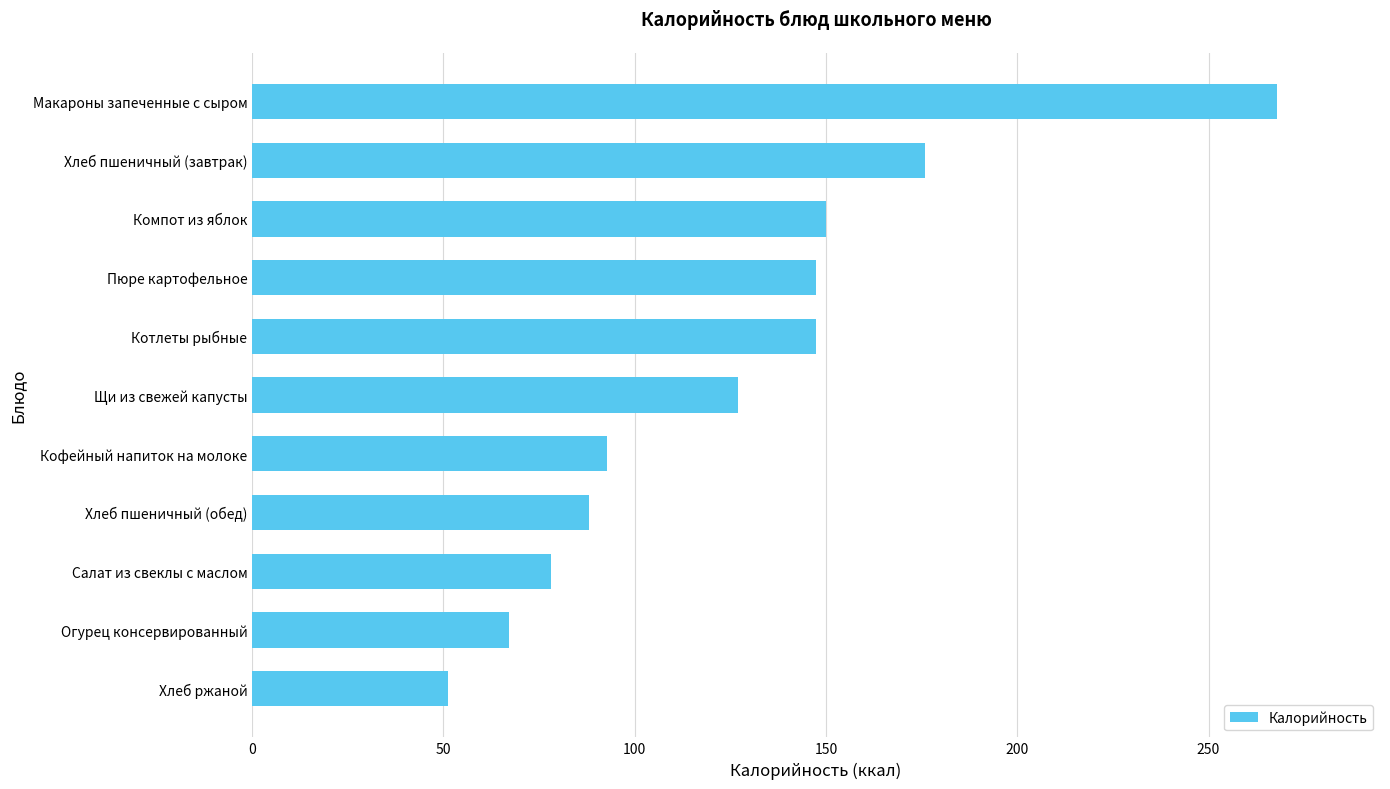

What is the greatest value displayed?

268.0